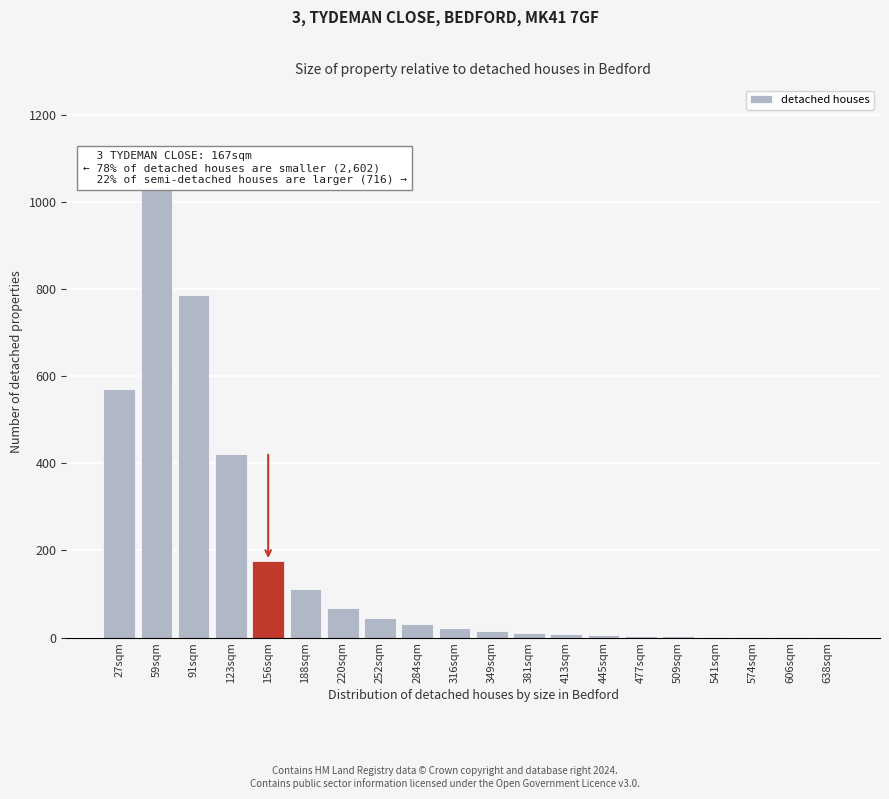

The value at 220sqm is 111. True or false?

False